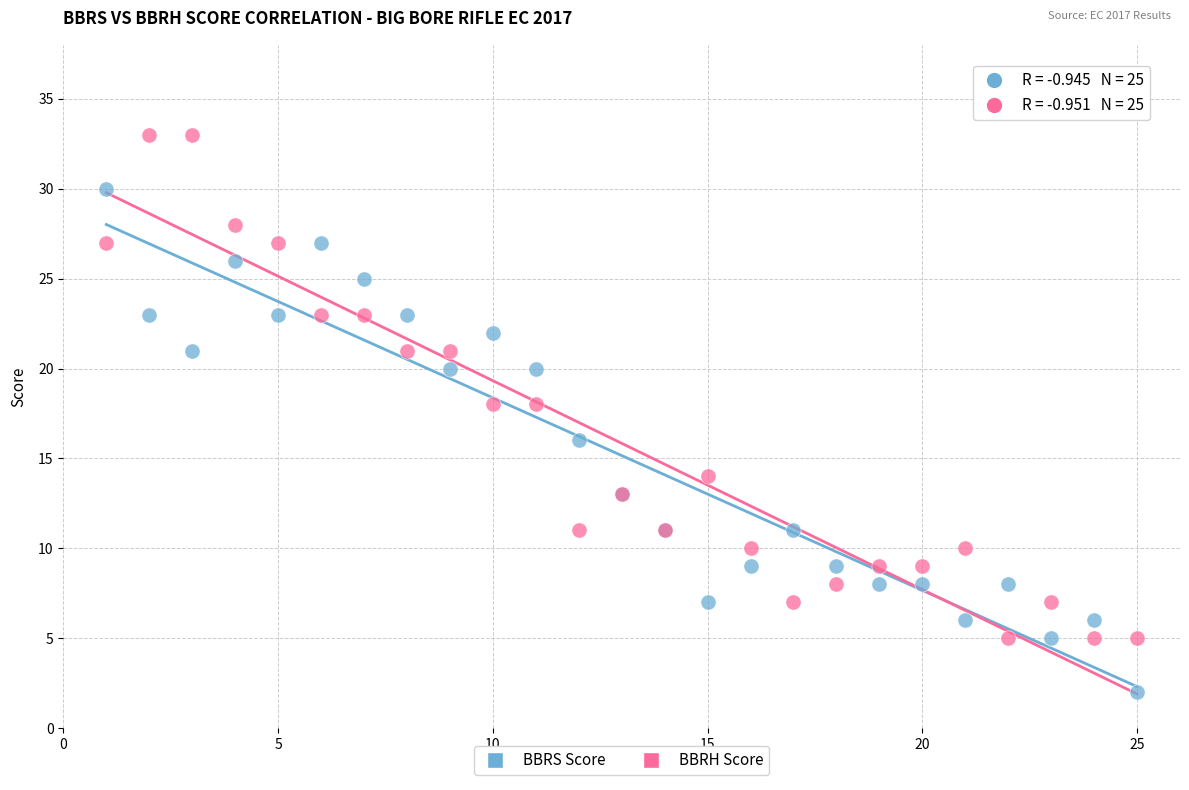

Which series reaches the maximum Y coordinate?

BBRH Score